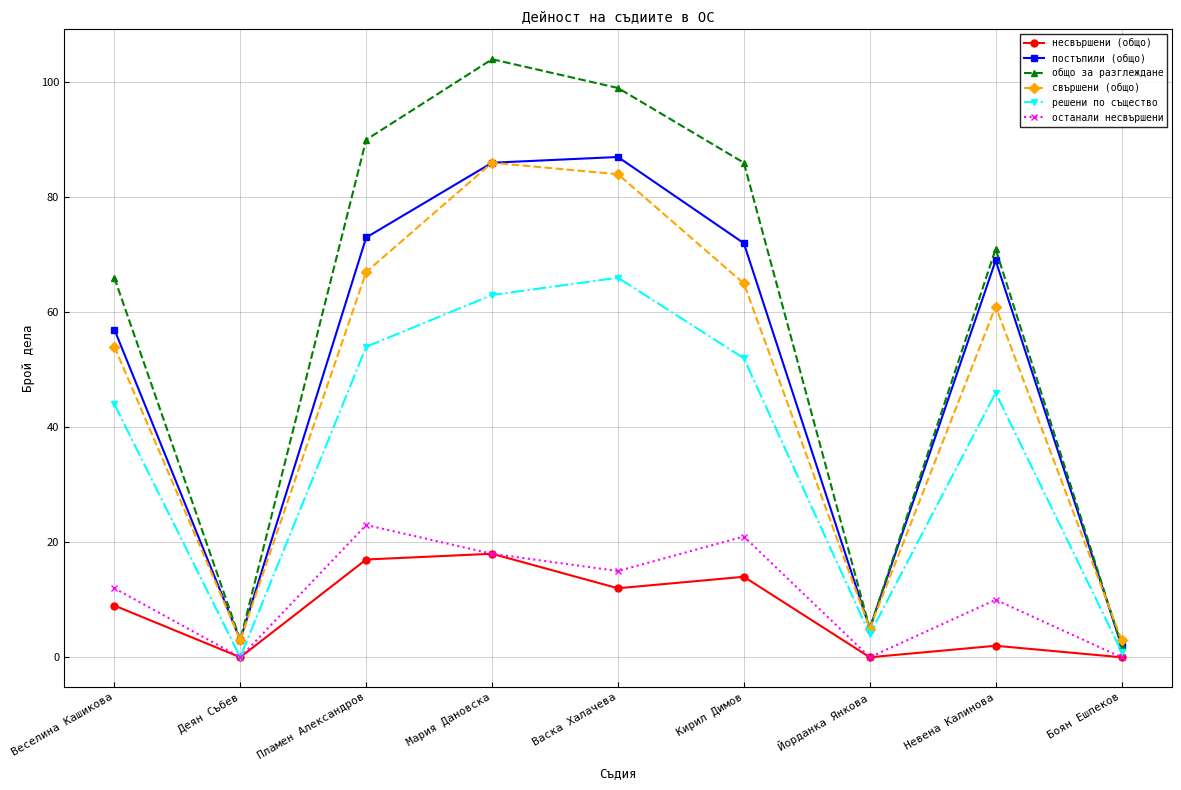

True or false: несвършени (общо) has more than 1 points higher than both neighbors.

True